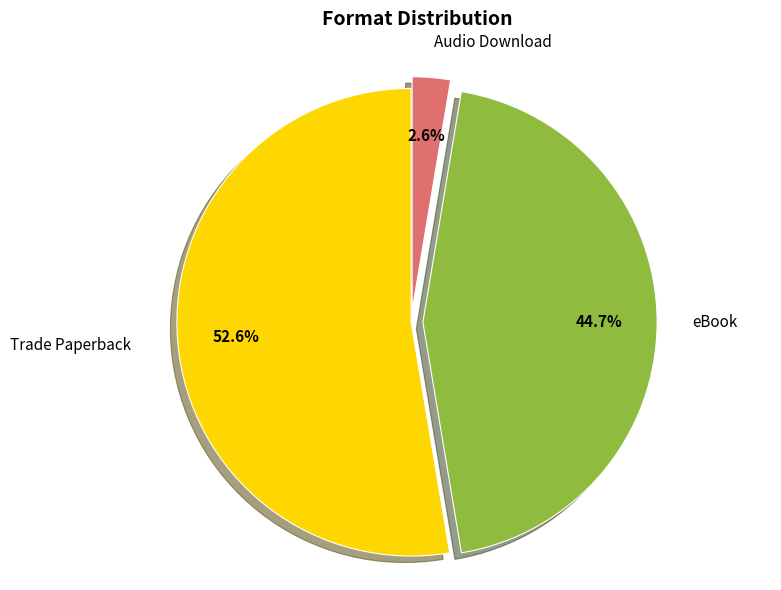

Is there a majority slice in this chart?

Yes